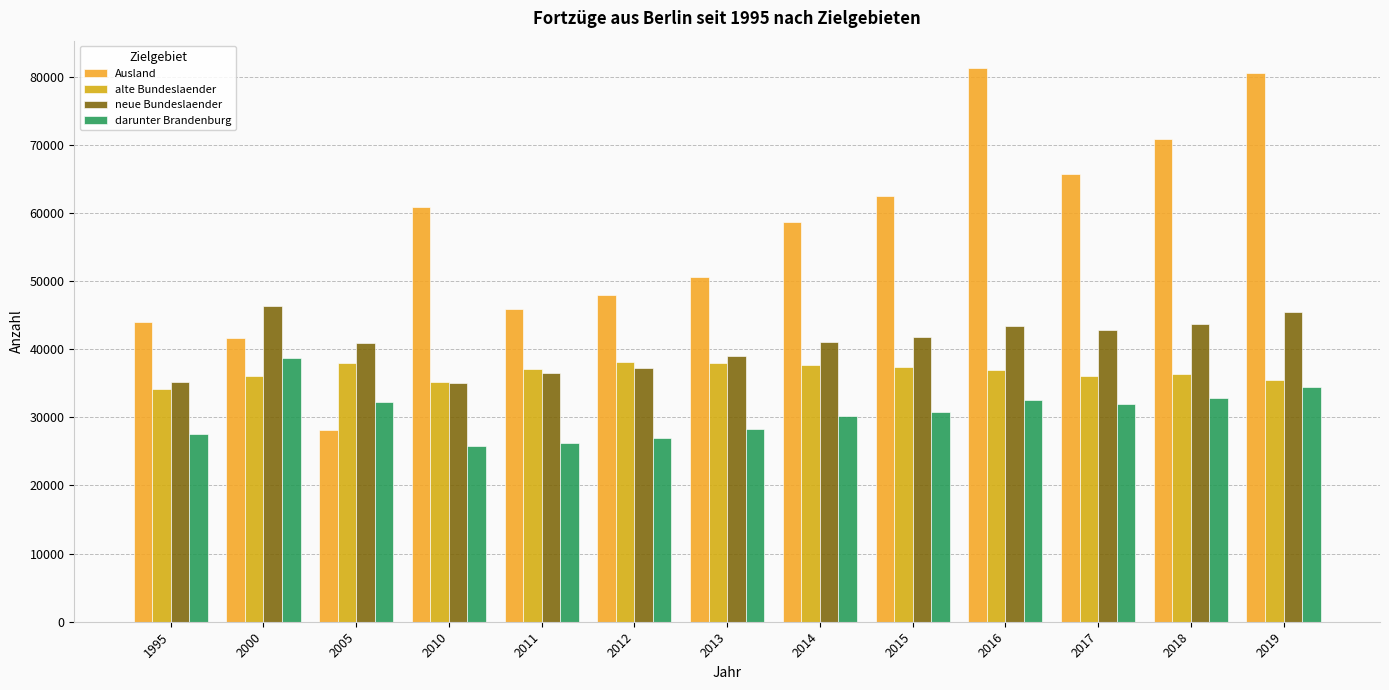

Which series changed the most between 2012 and 2016?

Ausland